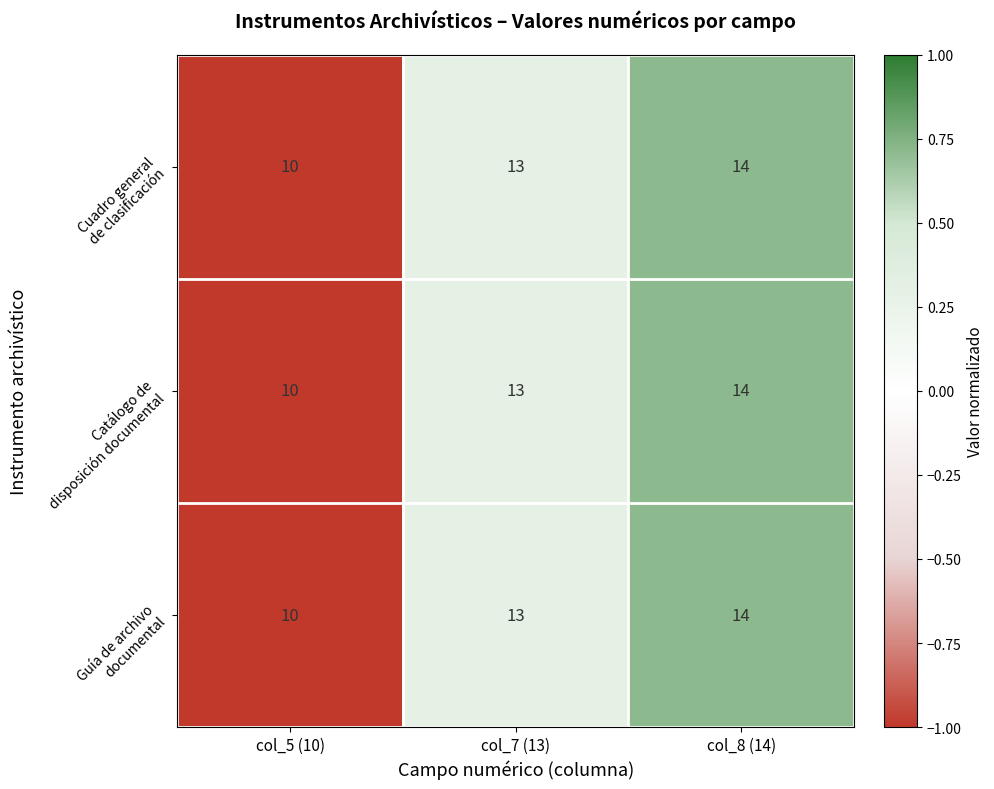

Which label corresponds to the smallest value in the chart?

col_5 (10)